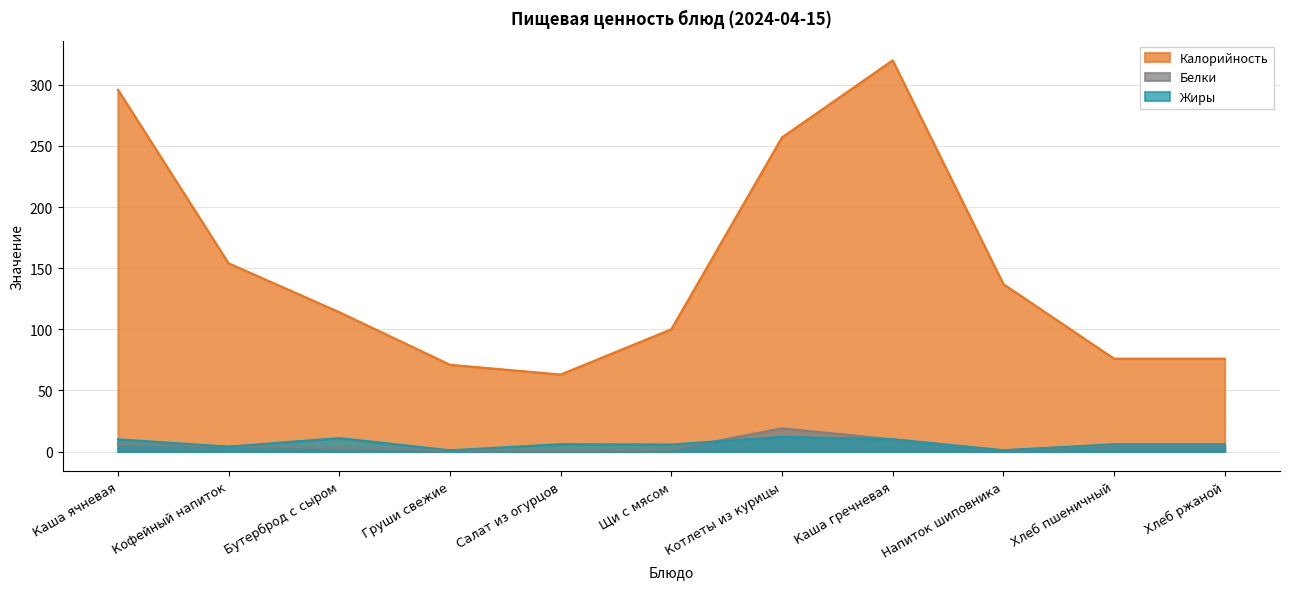

What is the difference between the second highest and minimum values in the Жиры series?

10.0